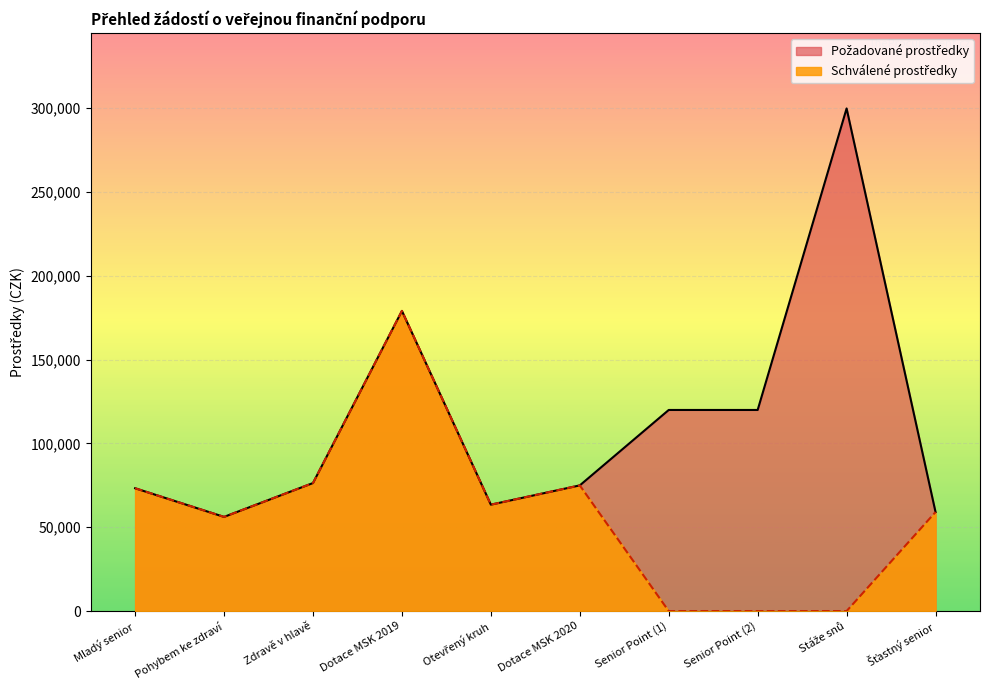

What are all the series names shown in the legend?

Schválené prostředky, Požadované prostředky